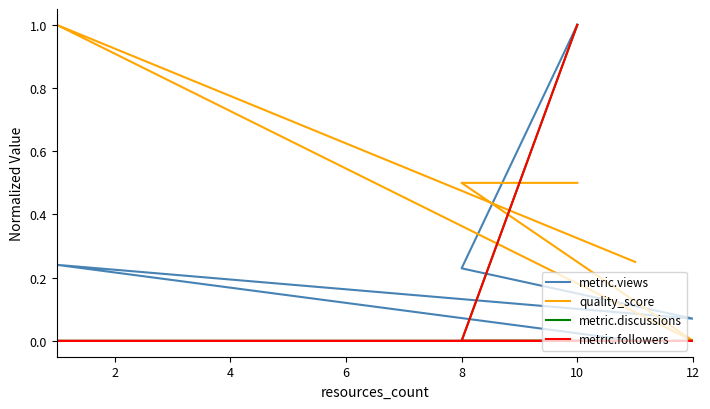

The value of quality_score at 2 is 1.5. True or false?

False